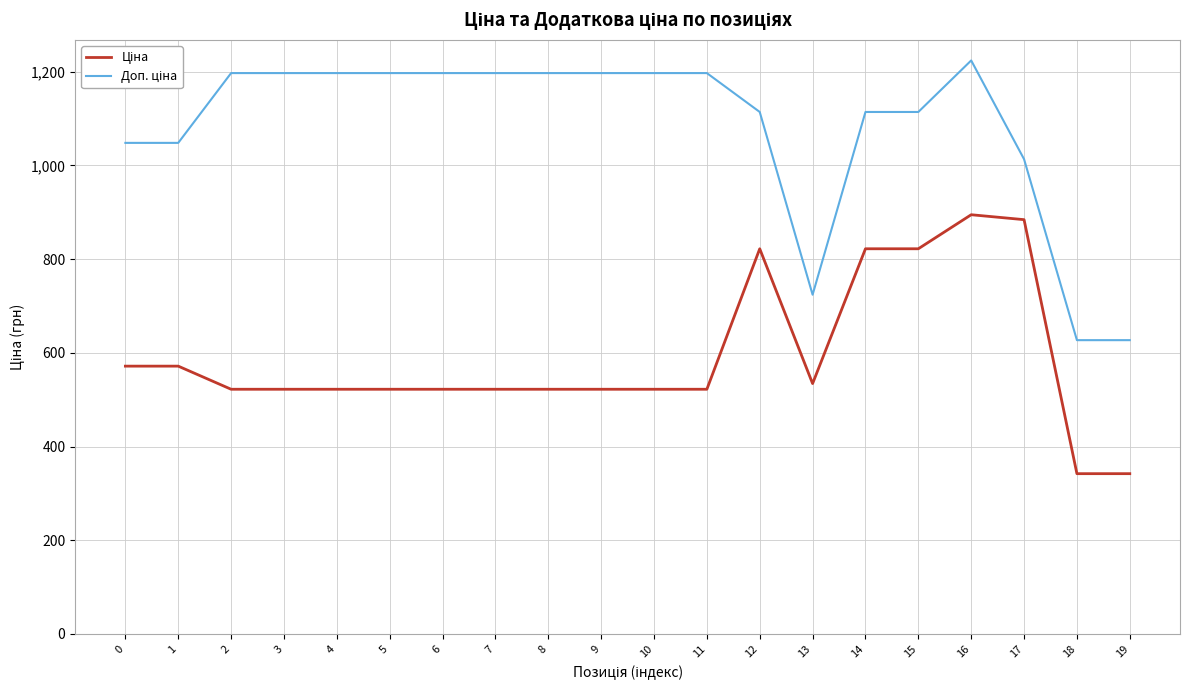

What is the spread (max minus min) of values at 19?

284.9